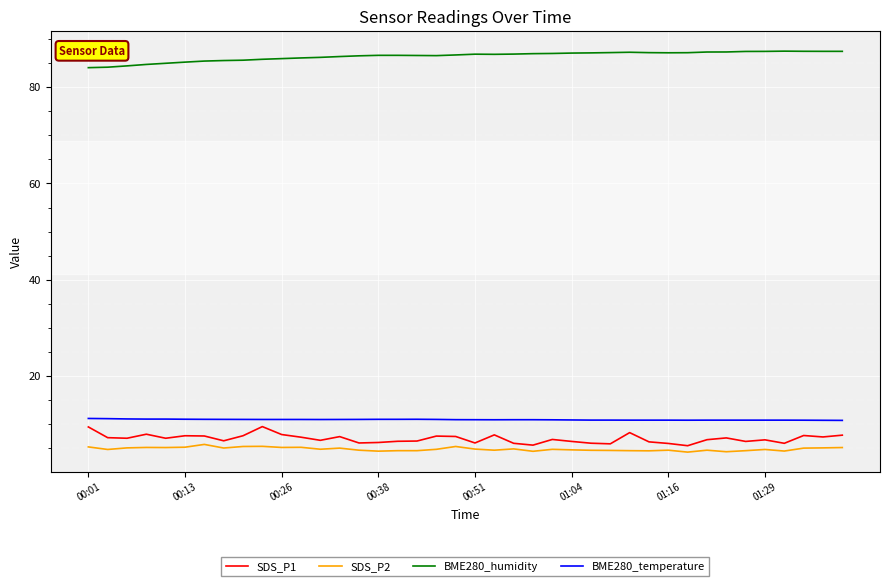

What is the lowest value of the SDS_P1 series?

5.5